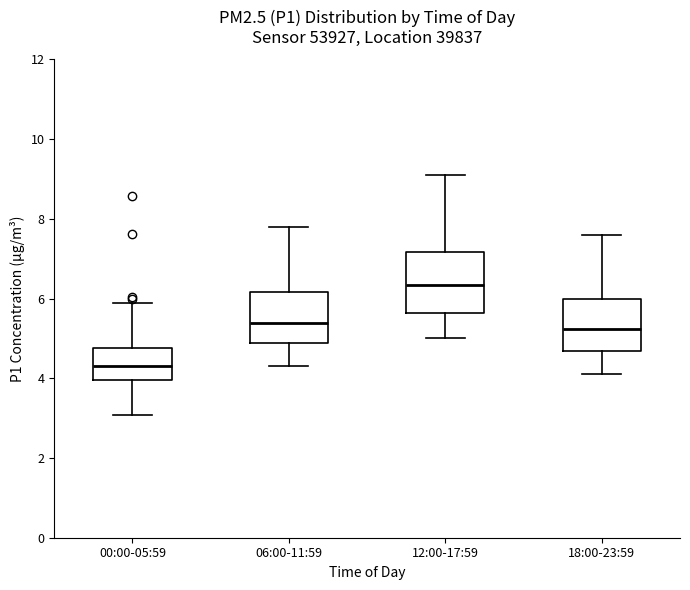

Reading left to right, read every box against the y-axis: the position of its median line, the range the box covers, and the ends of its whiskers. The values are not printed on the chart, so give them approximately, as read against the axis.

00:00-05:59: median 4.4, box 4.0 to 4.8, whiskers 3.0 to 5.8
06:00-11:59: median 5.4, box 4.8 to 6.2, whiskers 4.4 to 7.8
12:00-17:59: median 6.4, box 5.6 to 7.2, whiskers 5.0 to 9.2
18:00-23:59: median 5.2, box 4.6 to 6.0, whiskers 4.2 to 7.6